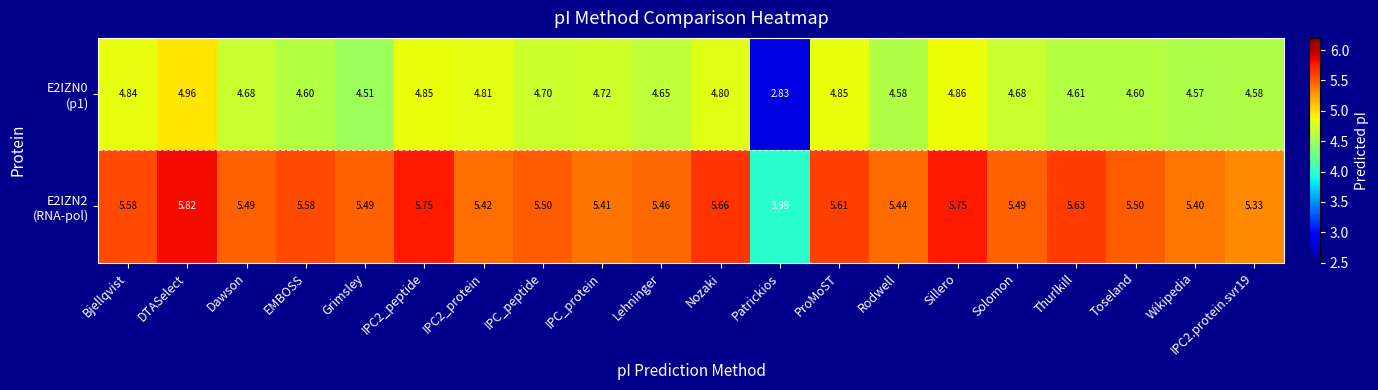

At which category is the sum across all series the highest?

DTASelect